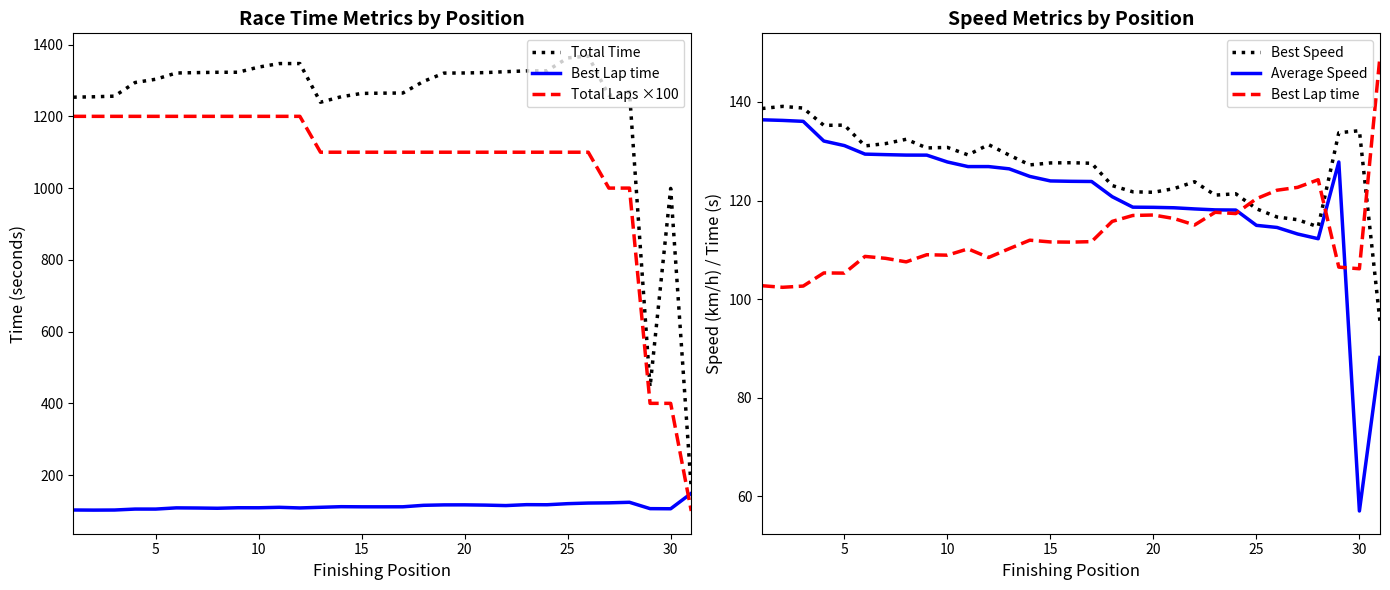

True or false: Best Lap time has a value of 82.9 at 25.

False